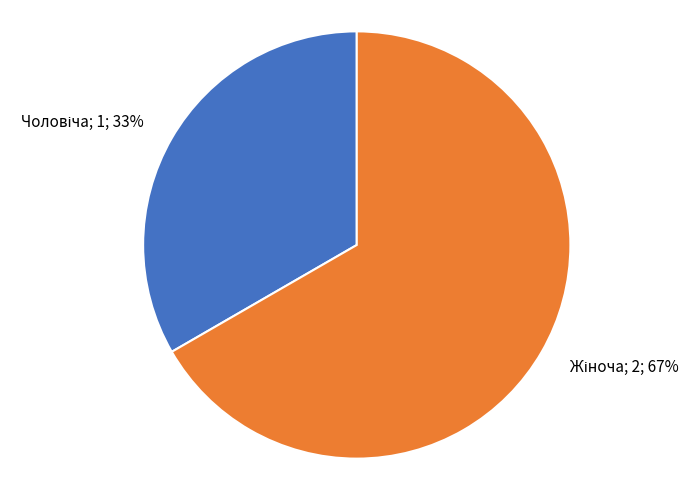

To the nearest percent, what is the average slice percentage?

50%